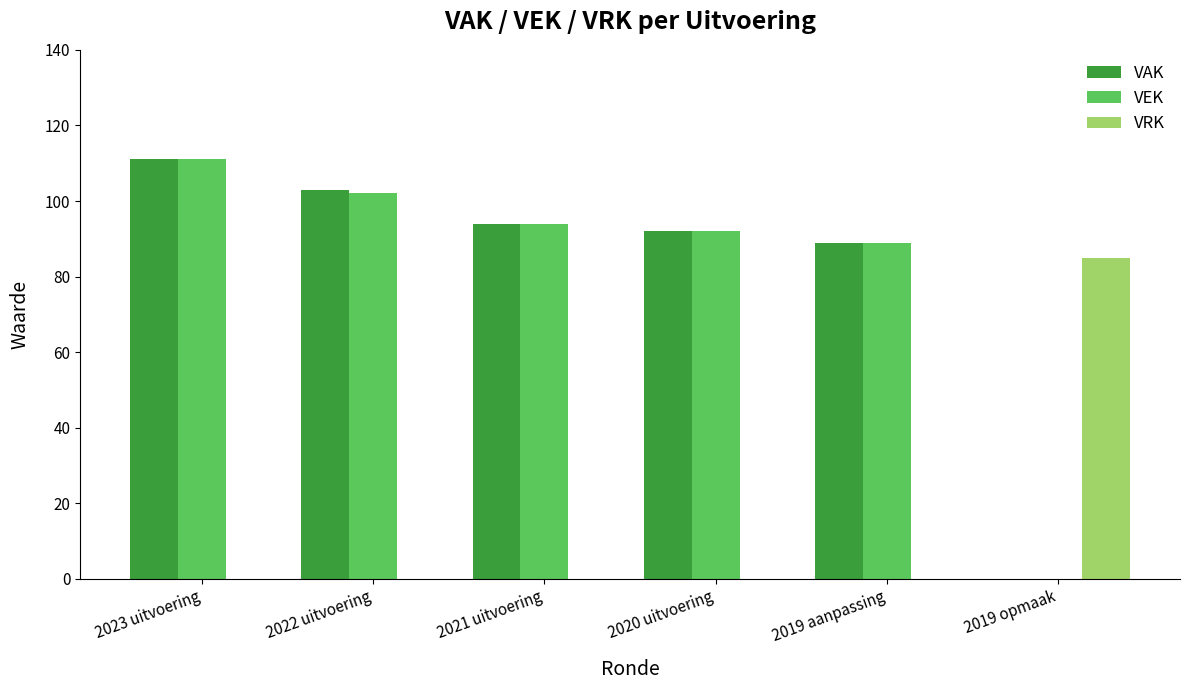

Where is VEK nearest to the value 55?

2019 aanpassing